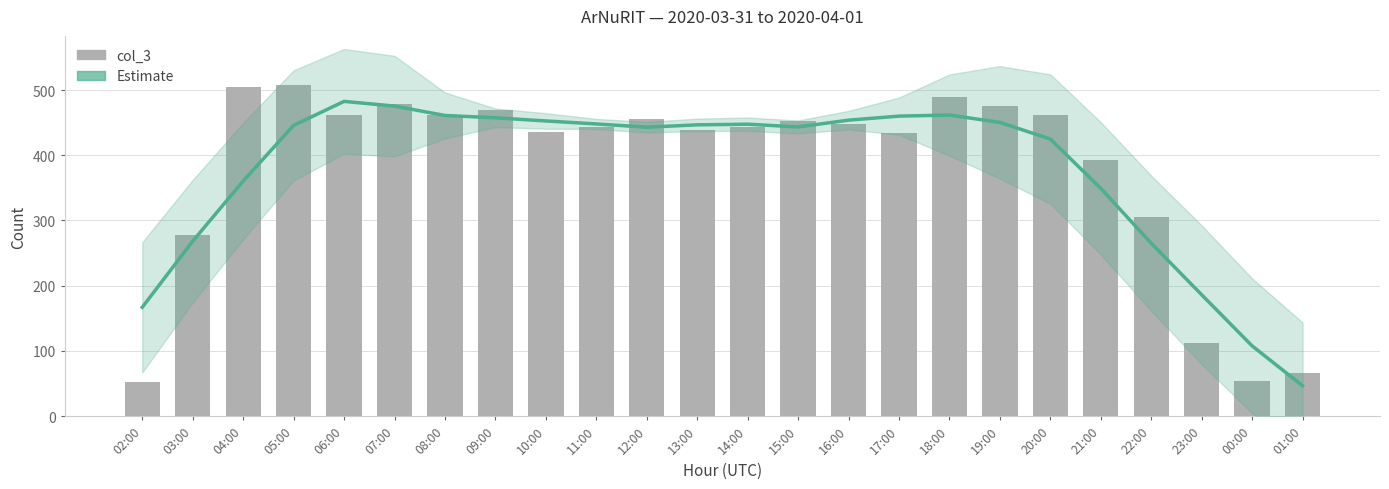

How many data points does each series have?

24